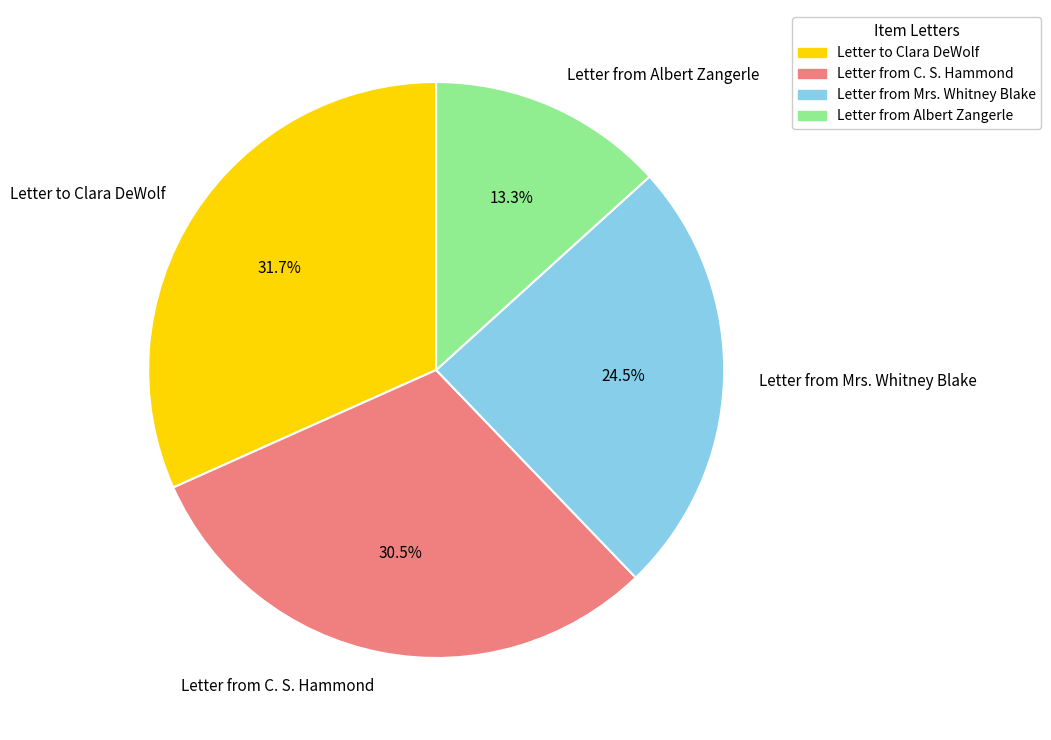

How many slices are in this pie chart?

4